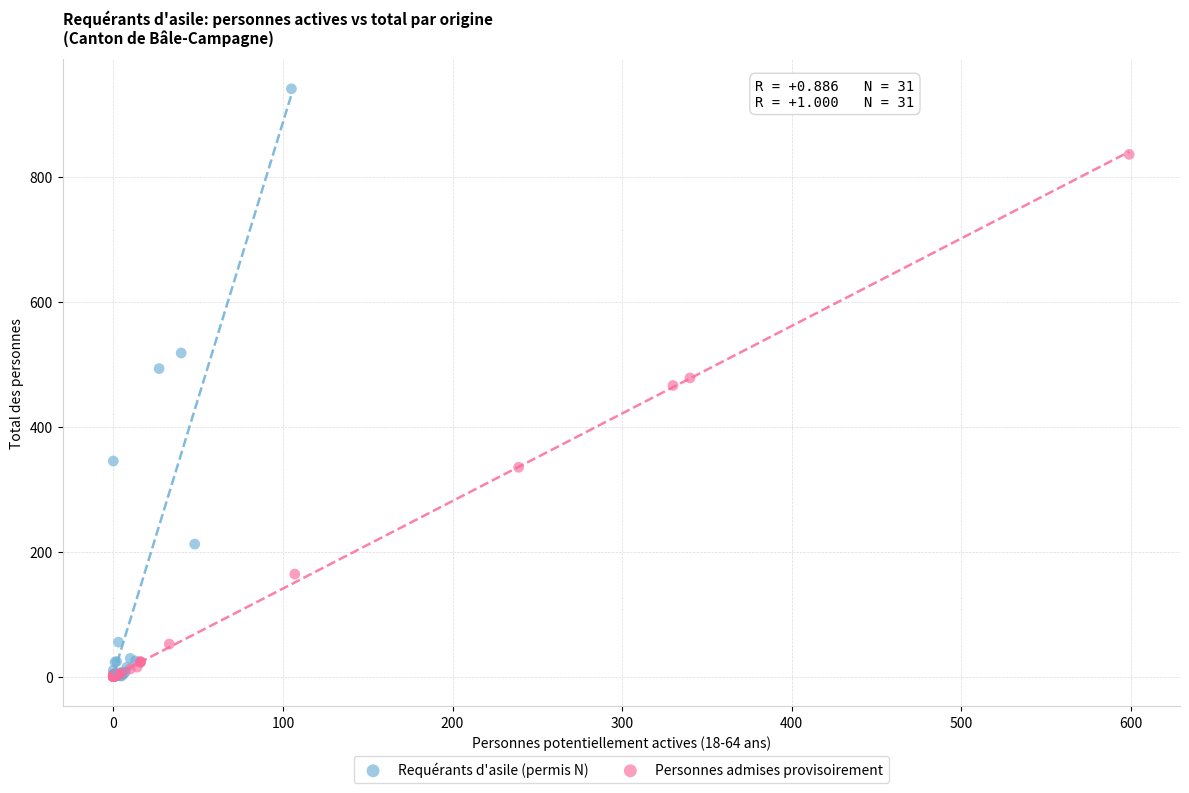

Which series has the widest spread of Y values?

Requérants d'asile (permis N)